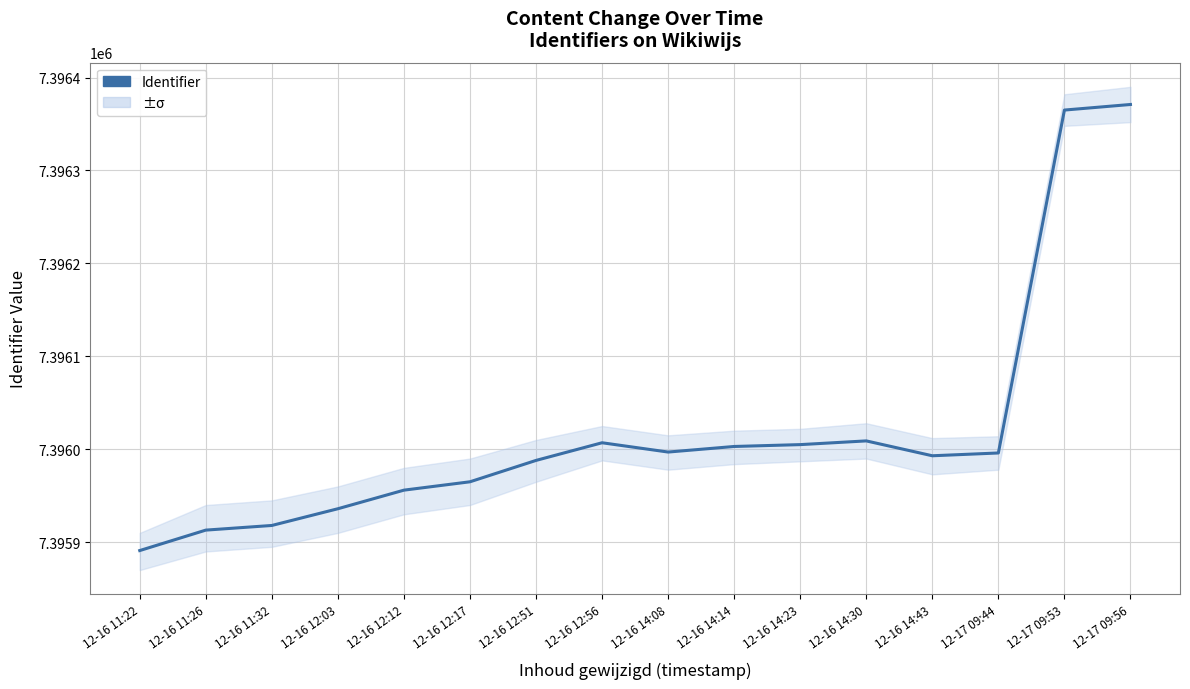

What is the approximate value at 12-17 09:53, to the nearest 10?

7396360